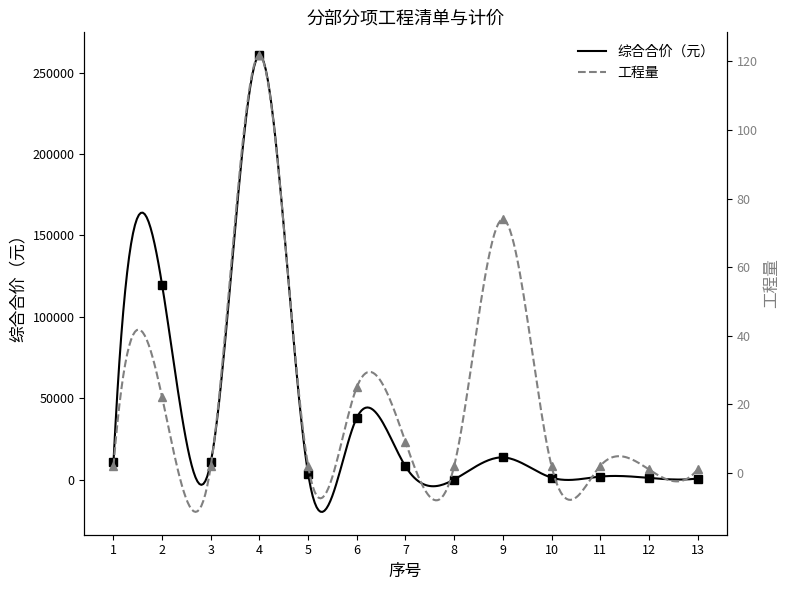

Reading right to left, transcribe all the data shown in this chart.

综合合价: 767.5	1151.2	1944.6	1318.7	13728.1	160.0	8199.0	38117.5	3602.7	260702.6	10860.9	119469.9	10860.9
工程量: 1.0	1.0	2.0	2.0	73.9	2.0	9.0	25.0	2.0	121.8	2.0	22.0	2.0